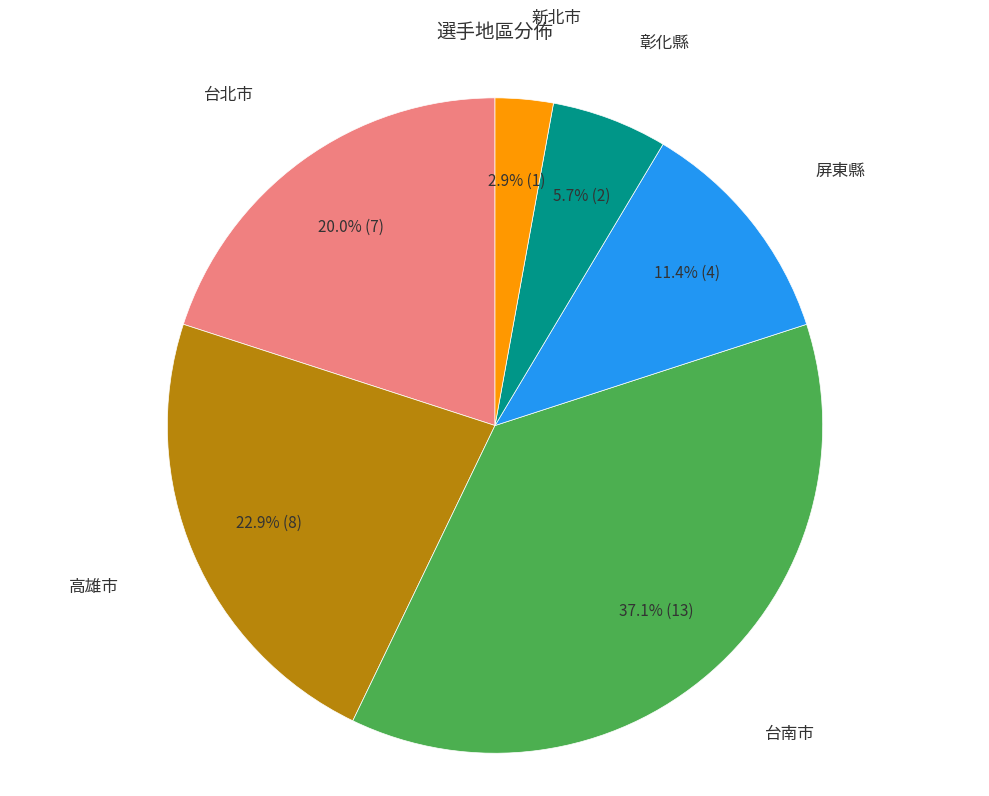

Is there any slice that represents more than half of the pie?

No